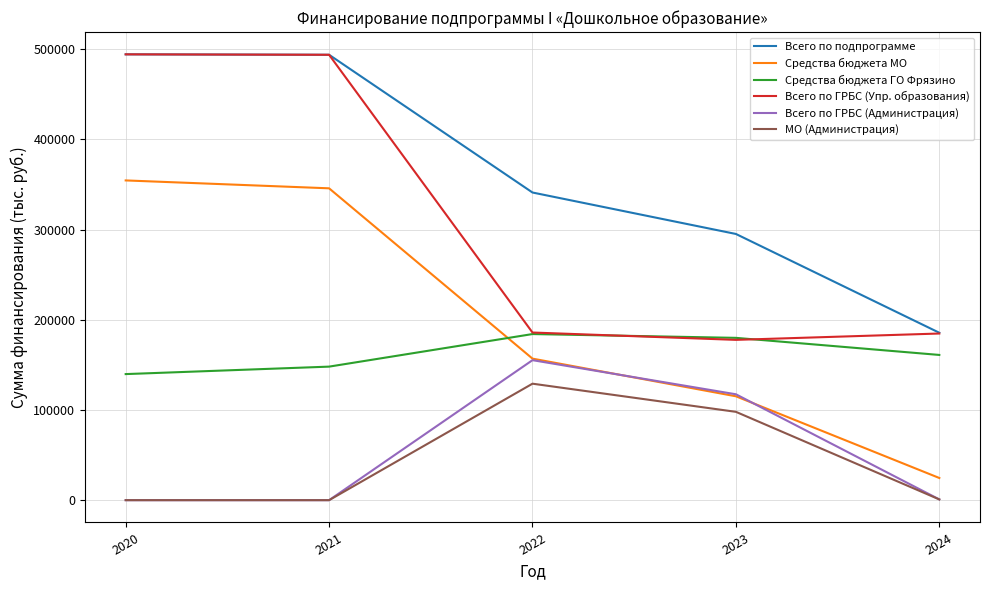

How many lines are shown in the chart?

6